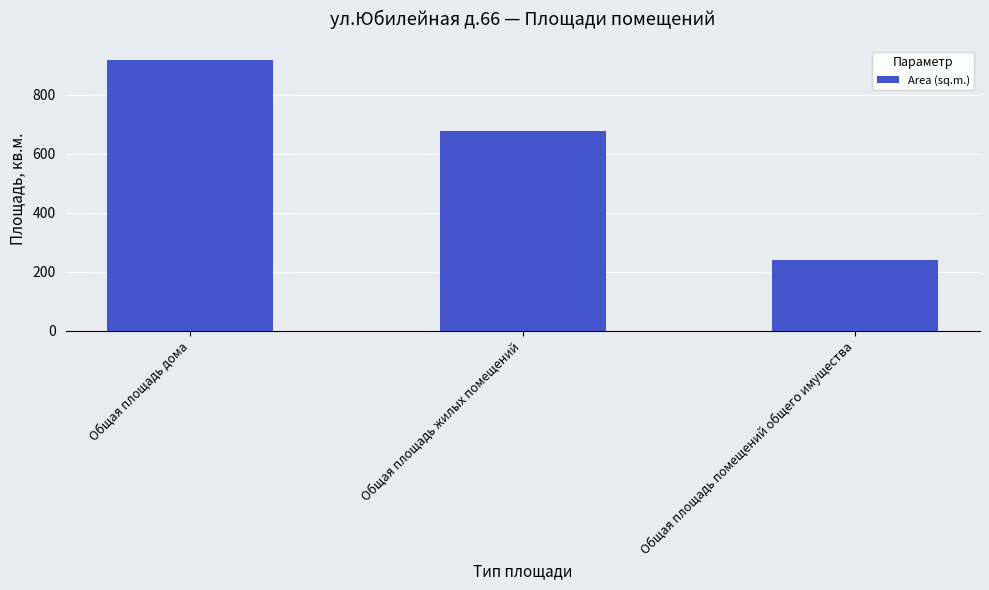

At which label does the data first exceed 676?

Общая площадь дома